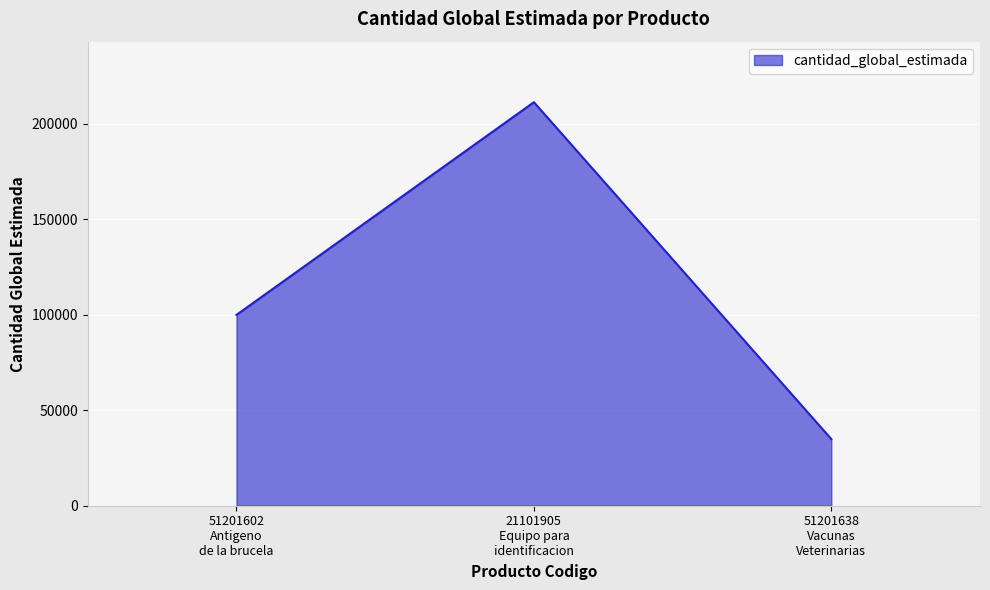

What is the difference between the second highest and minimum values?

65052